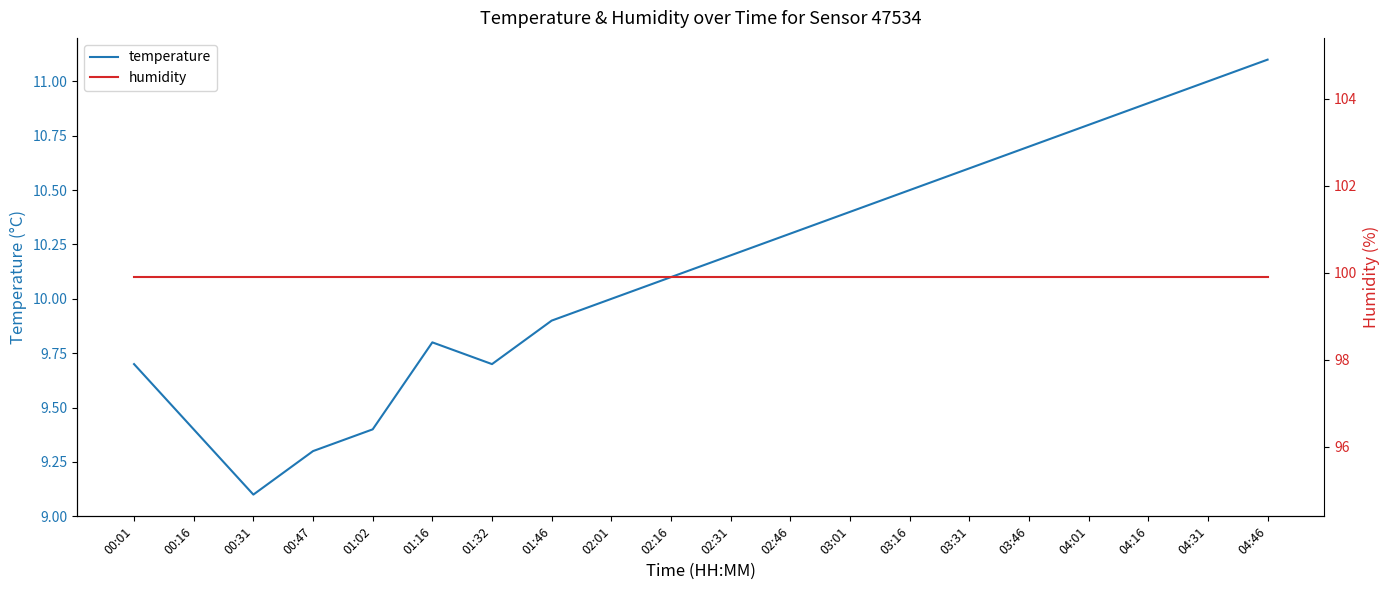

What is the sum of the humidity values at 03:31 and 02:31?

199.8